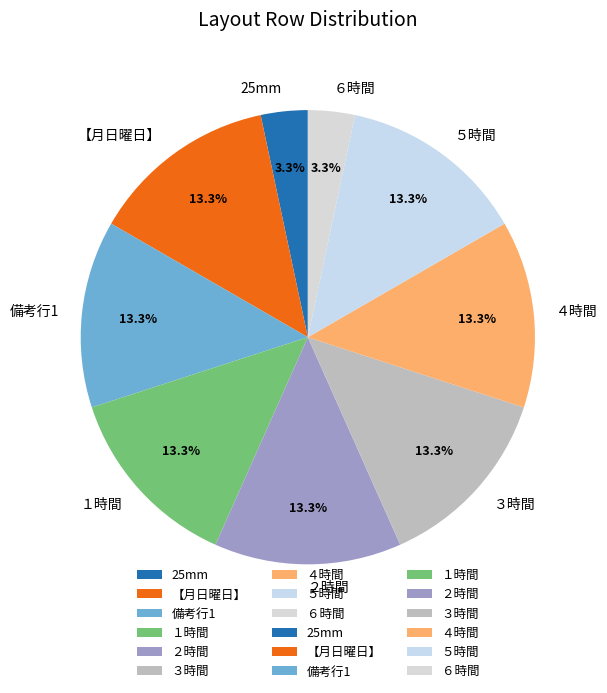

Is the sum of ３時間 and １時間 greater than half?

No